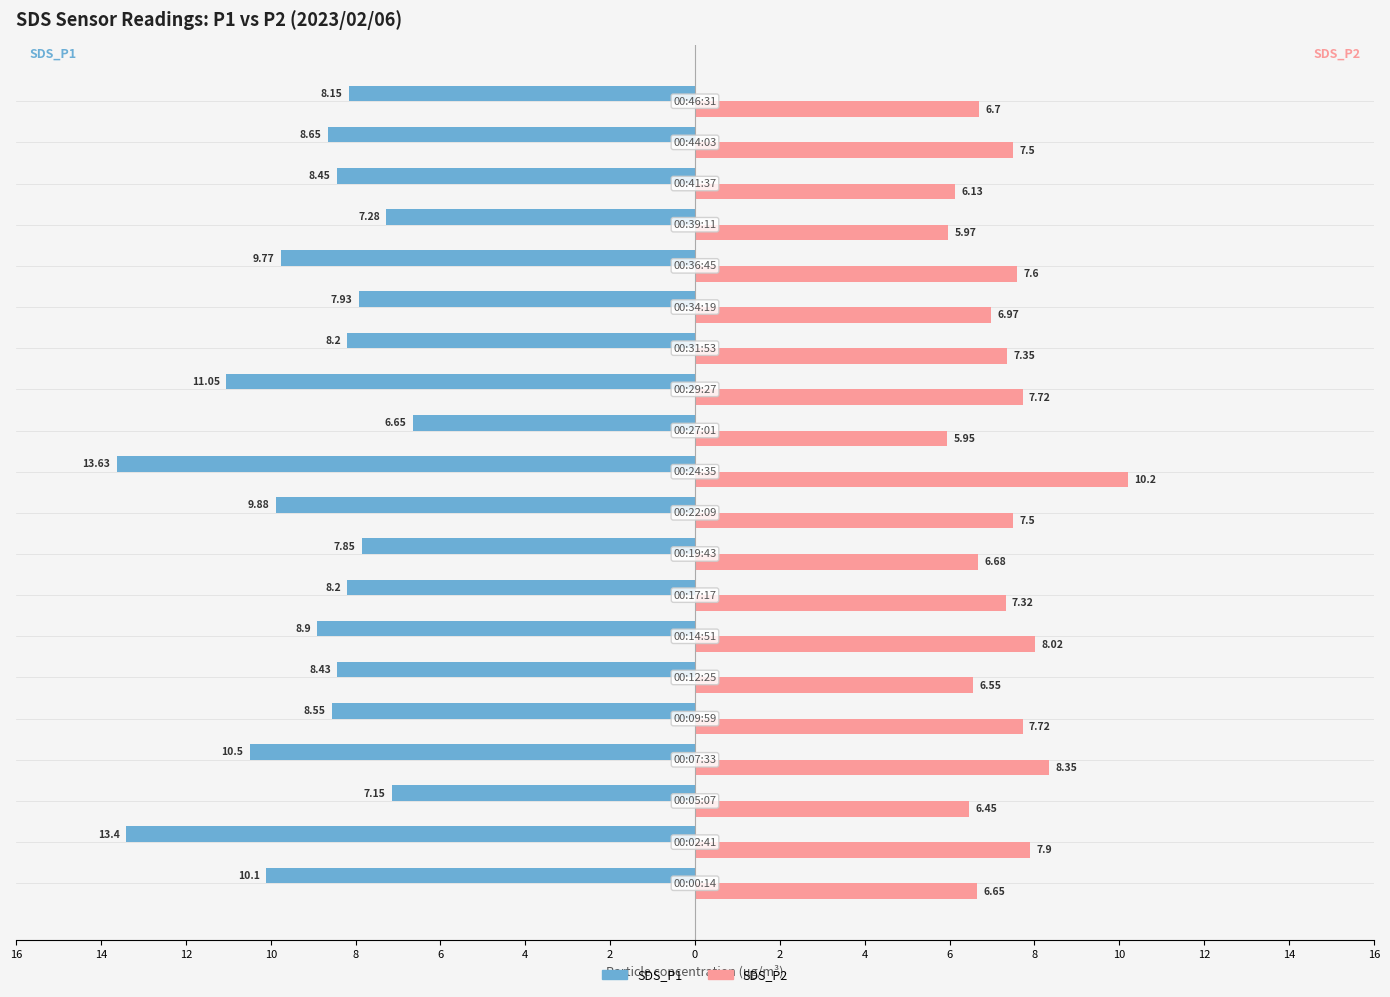

What are all the series names shown in the legend?

SDS_P1, SDS_P2